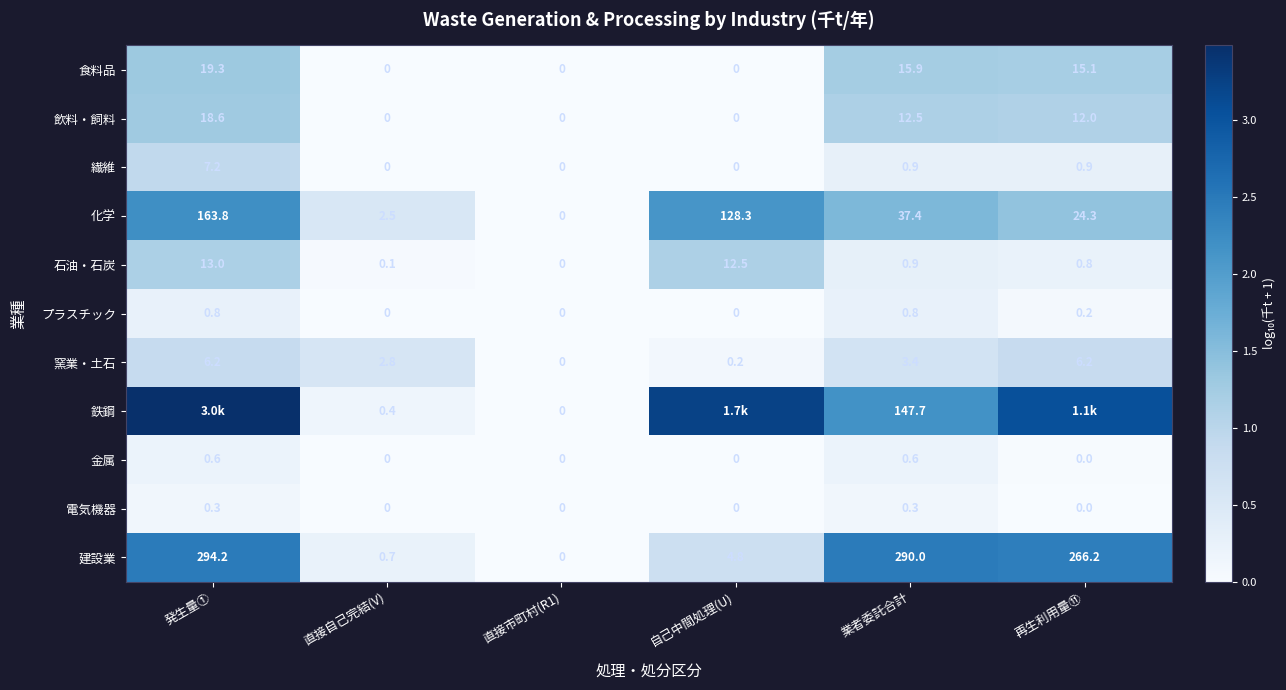

At how many categories does at least one series exceed 1?

4